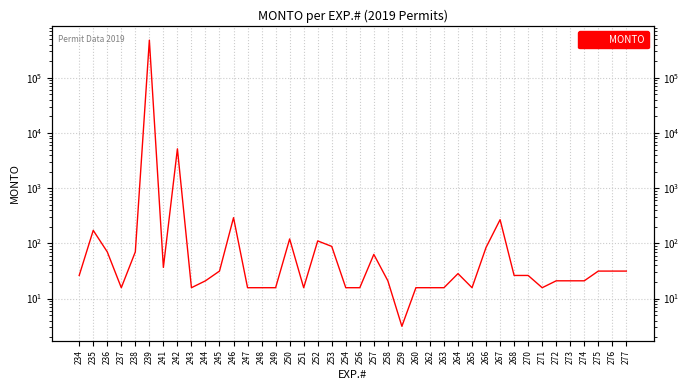

Does the chart display data point markers on the line(s)?

No